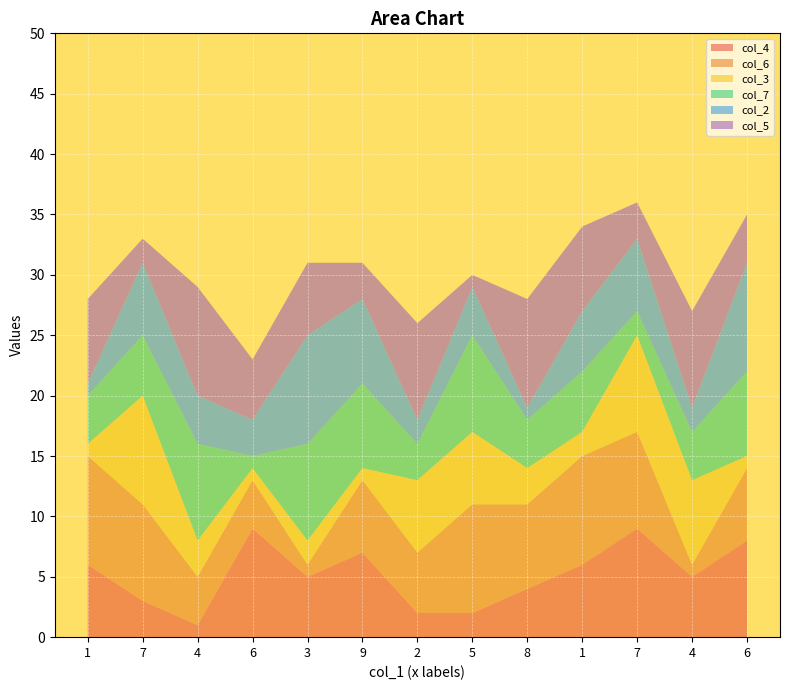

Reading left to right, transcribe all the data shown in this chart.

col_4: 6	3	1	9	5	7	2	2	4	6	9	5	8
col_6: 9	8	4	4	1	6	5	9	7	9	8	1	6
col_3: 1	9	3	1	2	1	6	6	3	2	8	7	1
col_7: 4	5	8	1	8	7	3	8	4	5	2	4	7
col_2: 1	6	4	3	9	7	2	4	1	5	6	2	9
col_5: 7	2	9	5	6	3	8	1	9	7	3	8	4